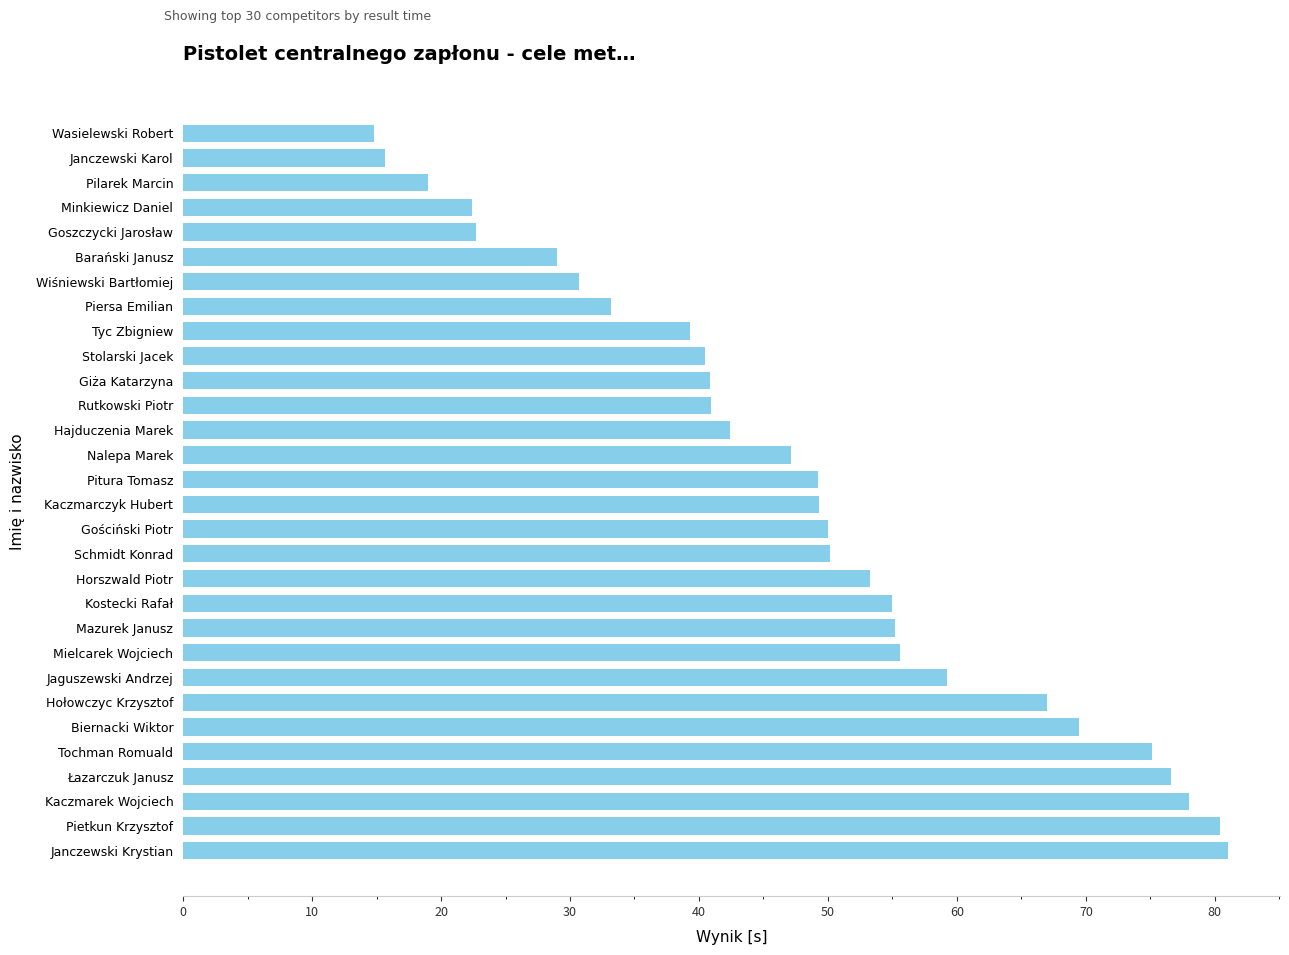

The value at Goszczycki Jarosław is 7.1. True or false?

False